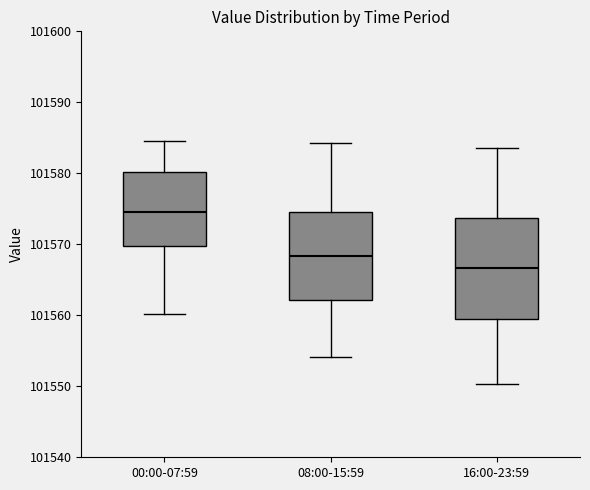

Reading left to right, transcribe this box plot: for each box, give where its median line is, the range the box spans, and where its two whiskers end, as read against the y-axis. The values are not printed on the chart, so give them approximately, as read against the axis.

00:00-07:59: median 101575, box 101570 to 101580, whiskers 101560 to 101585
08:00-15:59: median 101568, box 101562 to 101575, whiskers 101554 to 101584
16:00-23:59: median 101567, box 101560 to 101574, whiskers 101550 to 101584